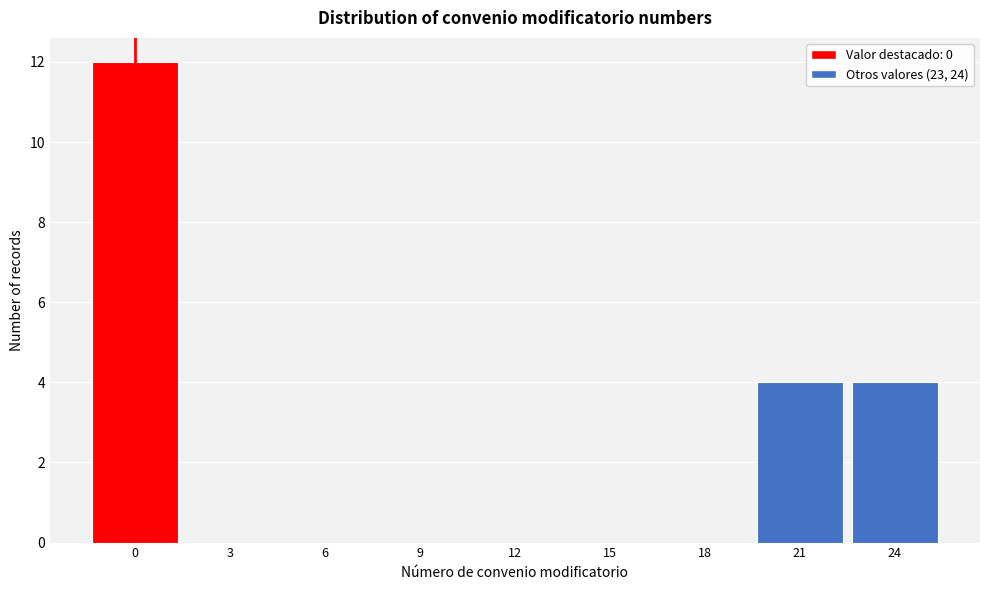

Reading left to right, what are all the values shown in this chart?

0=12	3=0	6=0	9=0	12=0	15=0	18=0	21=4	24=4